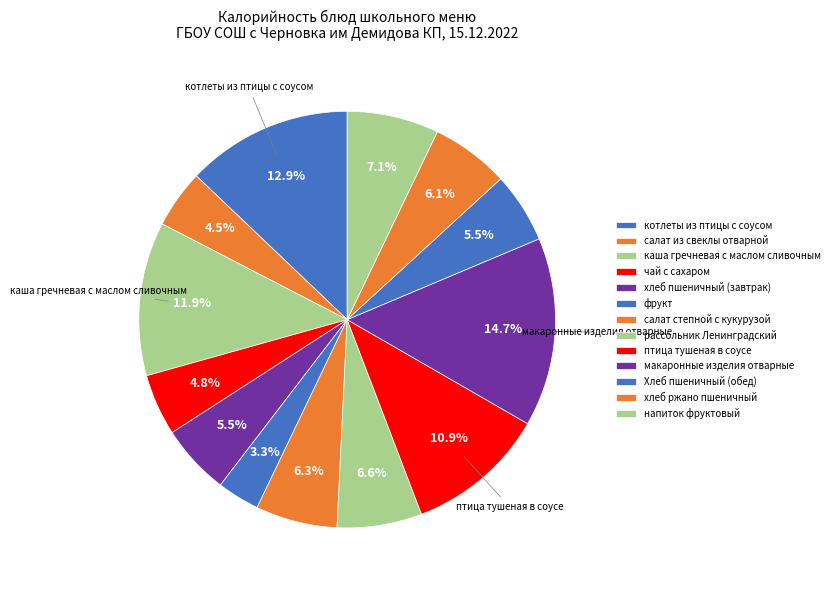

Is there any slice that represents more than half of the pie?

No